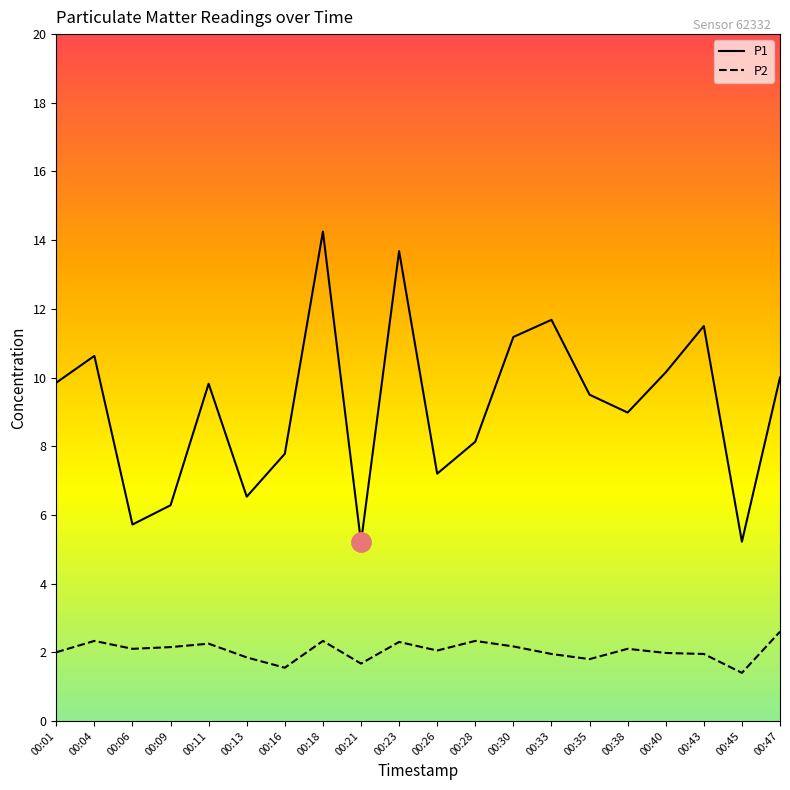

Which series has the largest range (max minus min)?

P1